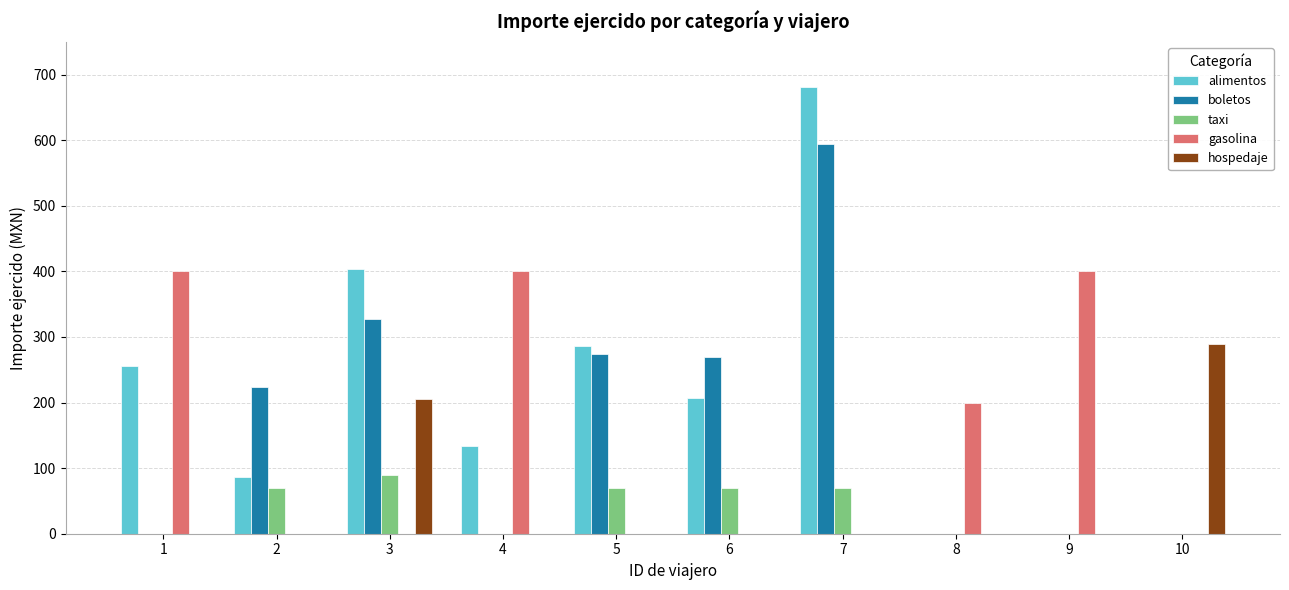

What is the maximum value for hospedaje?

290.0